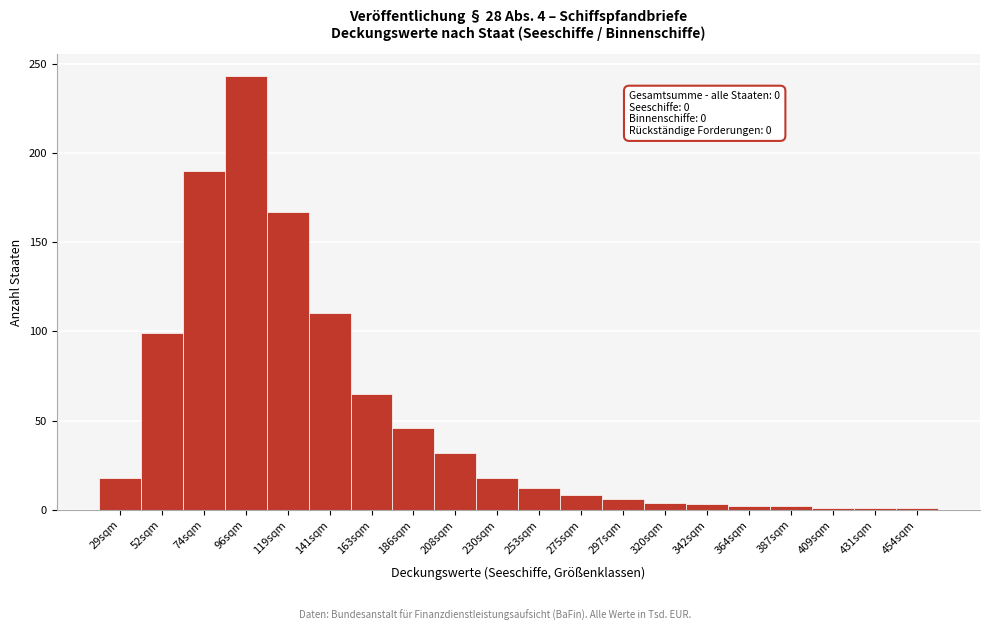

What is the ratio of the value at 230sqm to the value at 186sqm?

0.4